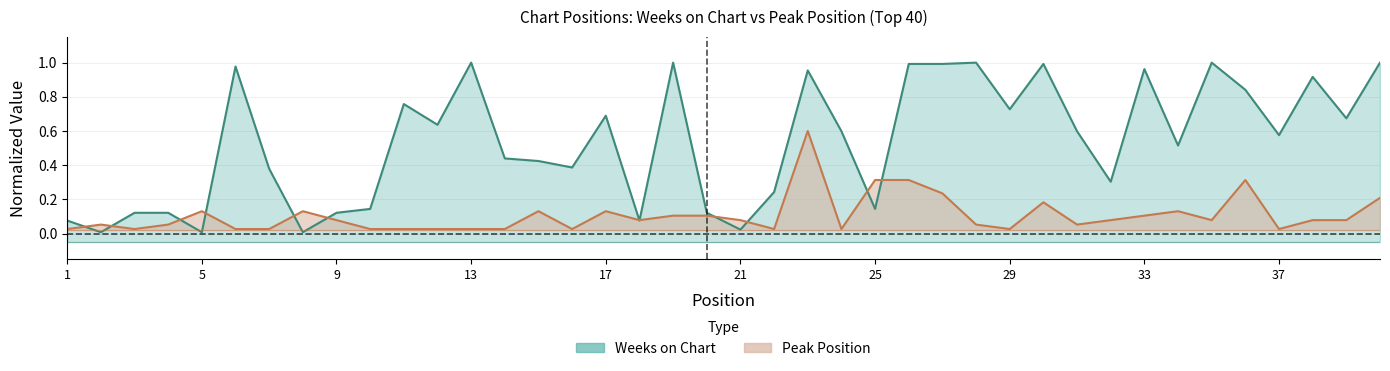

Reading left to right, extract all data points from this chart.

Weeks on Chart: 1=0.1	2=0.0	3=0.1	4=0.1	5=0.0	6=1.0	7=0.4	8=0.0	9=0.1	10=0.1	11=0.8	12=0.6	13=1.0	14=0.4	15=0.4	16=0.4	17=0.7	18=0.1	19=1.0	20=0.1	21=0.0	22=0.2	23=1.0	24=0.6	25=0.1	26=1.0	27=1.0	28=1.0	29=0.7	30=1.0	31=0.6	32=0.3	33=1.0	34=0.5	35=1.0	36=0.8	37=0.6	38=0.9	39=0.7	40=1.0
Peak Position: 1=0.0	2=0.1	3=0.0	4=0.1	5=0.1	6=0.0	7=0.0	8=0.1	9=0.1	10=0.0	11=0.0	12=0.0	13=0.0	14=0.0	15=0.1	16=0.0	17=0.1	18=0.1	19=0.1	20=0.1	21=0.1	22=0.0	23=0.6	24=0.0	25=0.3	26=0.3	27=0.2	28=0.1	29=0.0	30=0.2	31=0.1	32=0.1	33=0.1	34=0.1	35=0.1	36=0.3	37=0.0	38=0.1	39=0.1	40=0.2